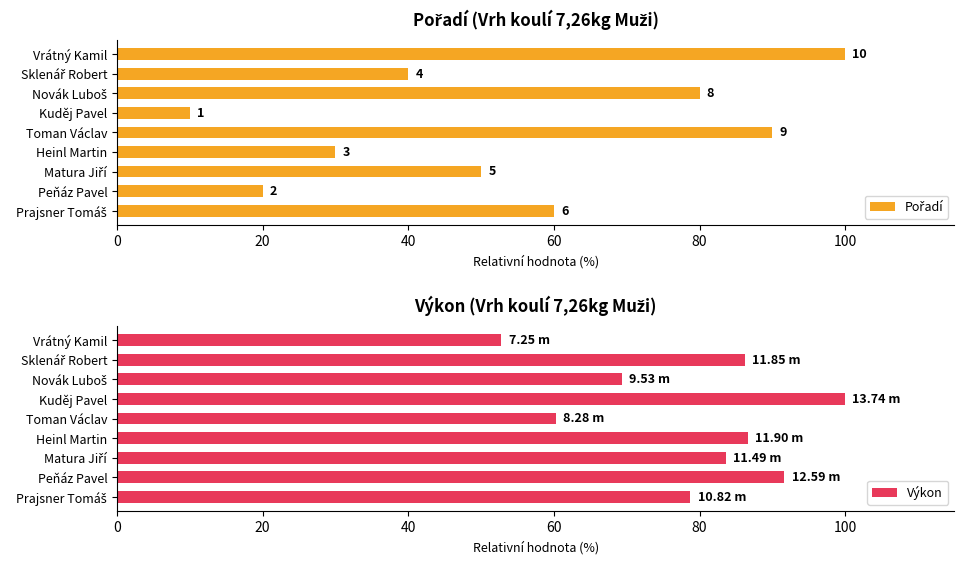

At how many categories does at least one series exceed 21?

9